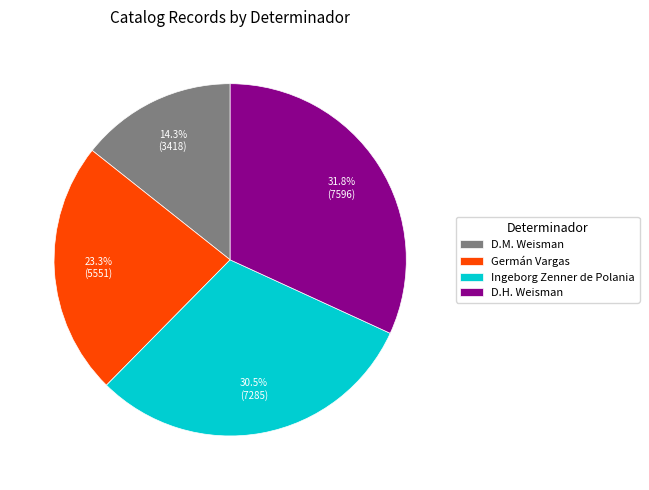

To the nearest percent, what percentage of the pie is D.H. Weisman?

32%